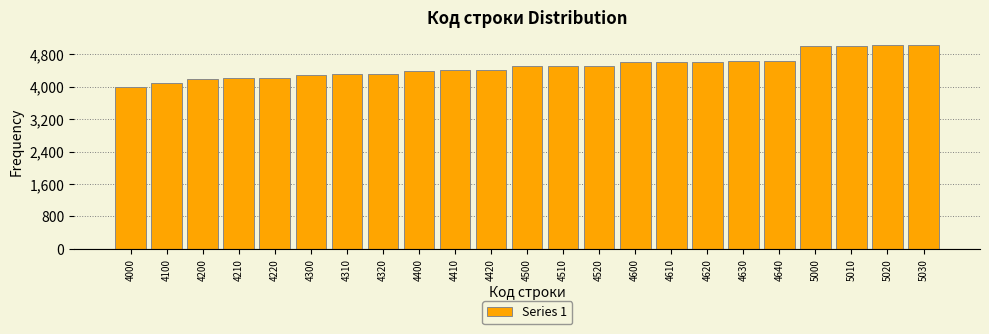

What is the ratio of the value at 4630 to the value at 4210?

1.1